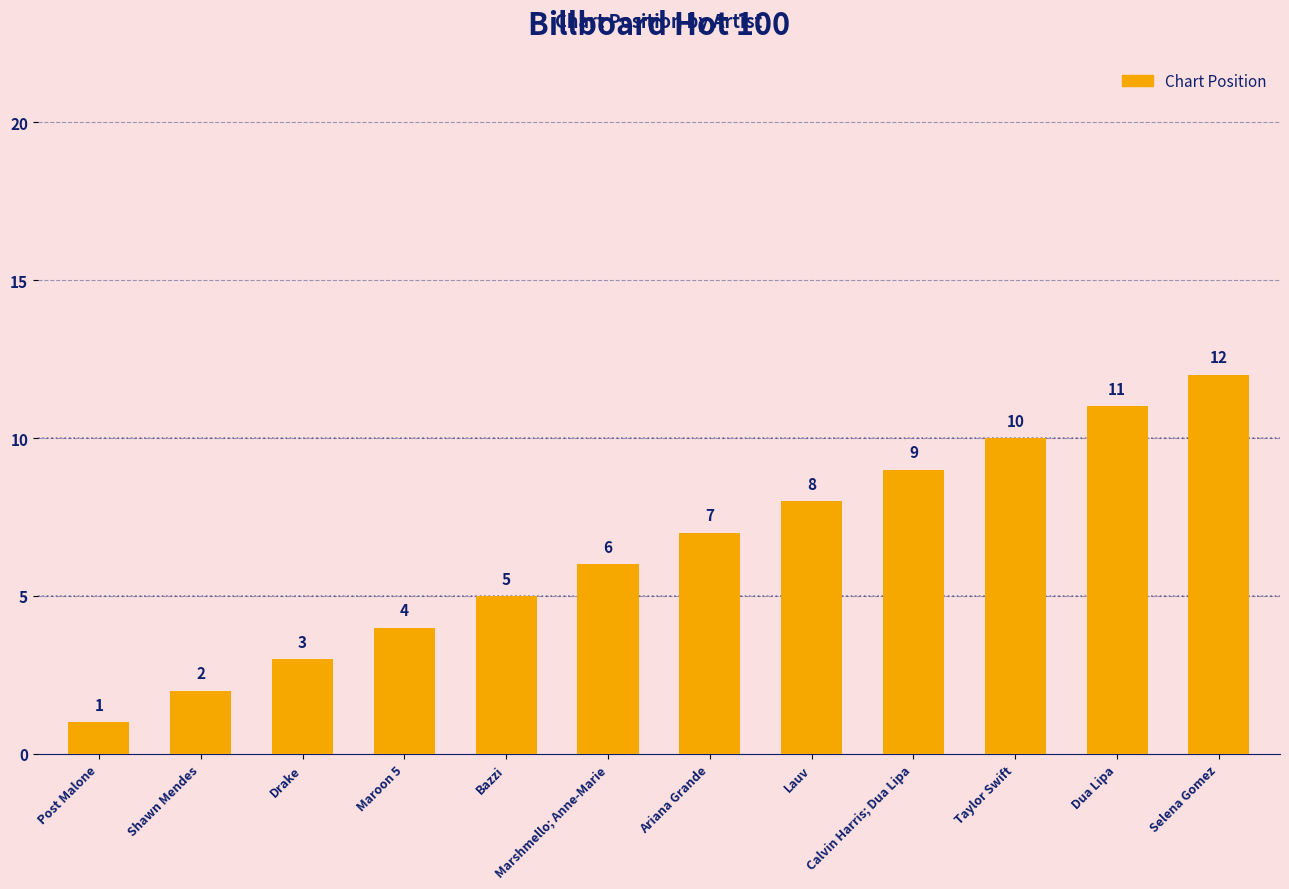

What is the label of the 7th bar from the left?

Ariana Grande